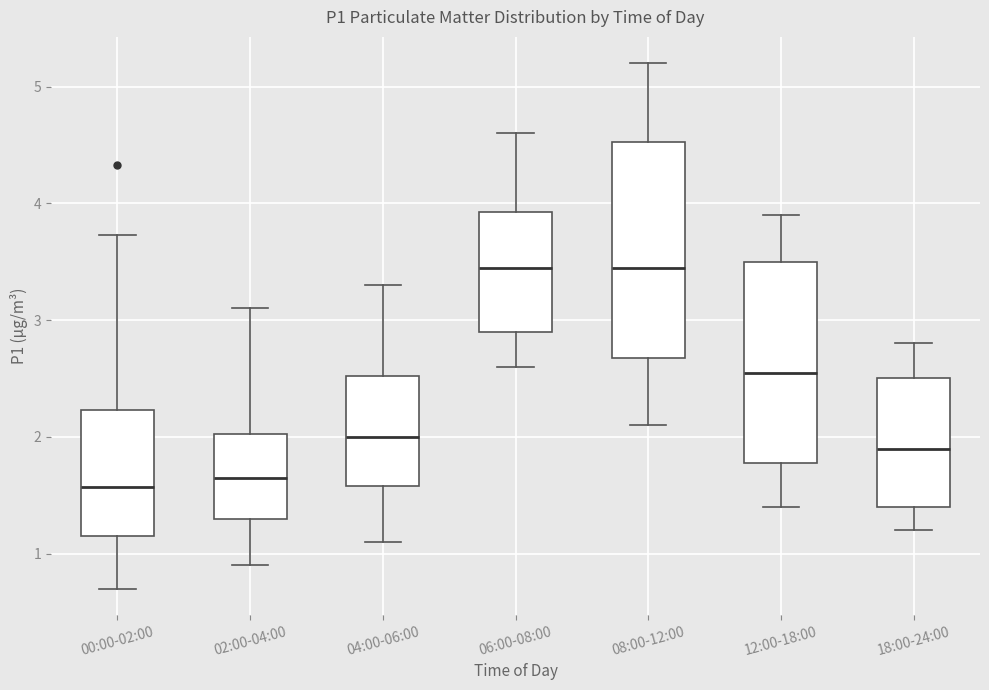

Which box is the tallest, from its lower edge to its upper edge?

08:00-12:00